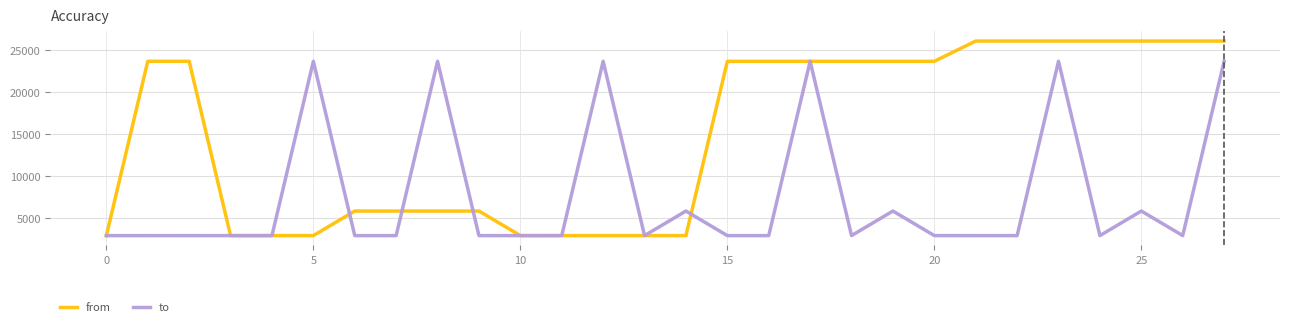

Which series has the widest spread of values?

from